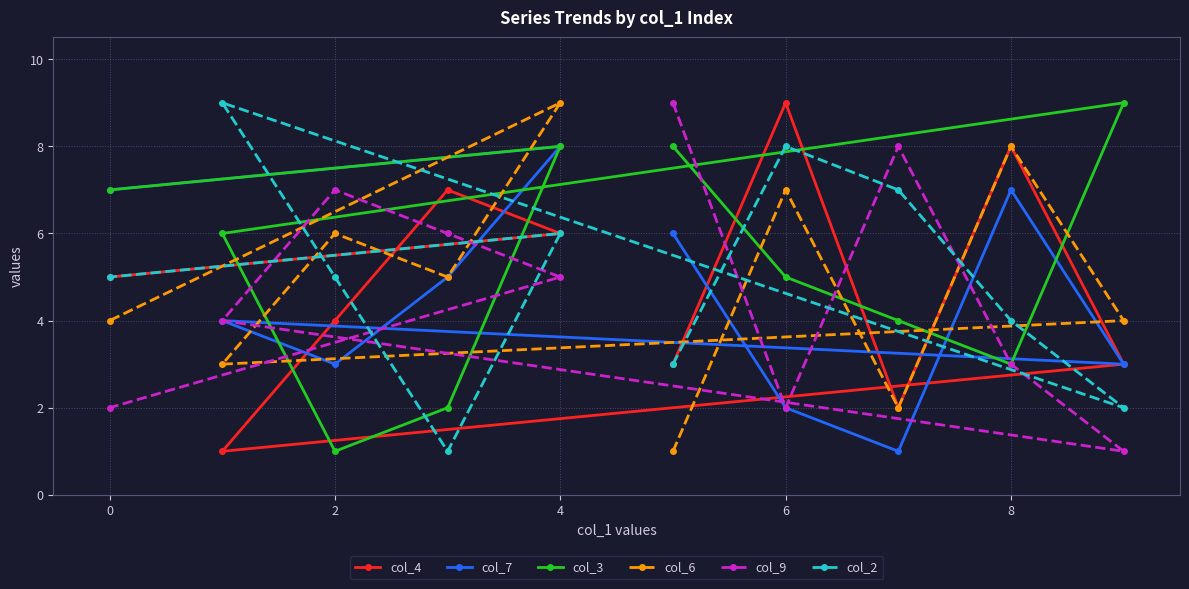

At which category is the sum across all series the highest?

4